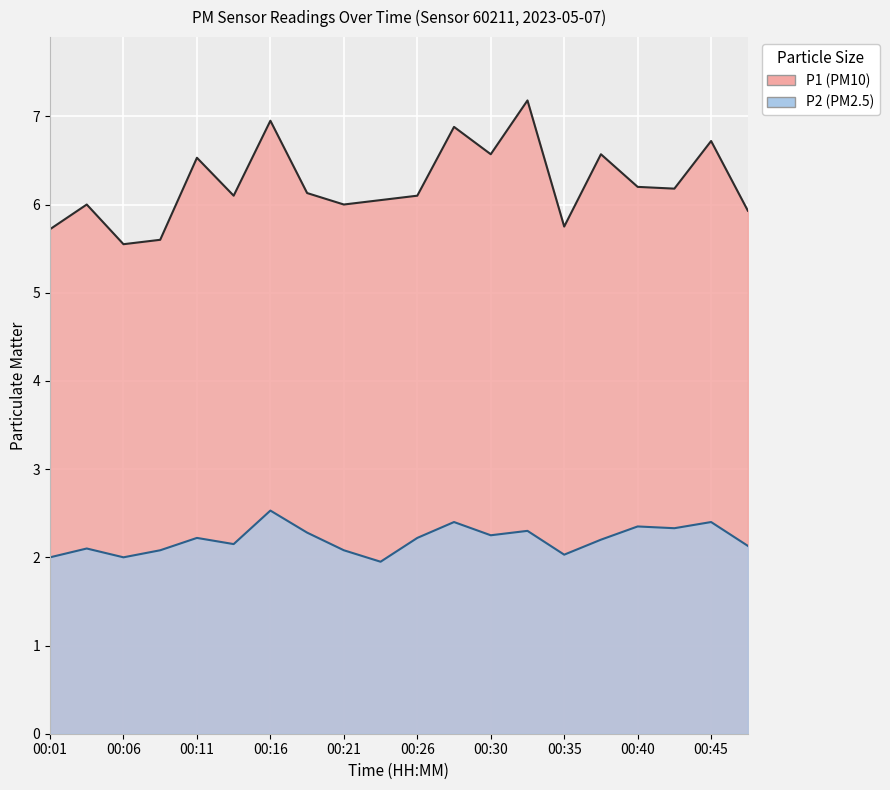

What are all the series names shown in the legend?

P1, P2